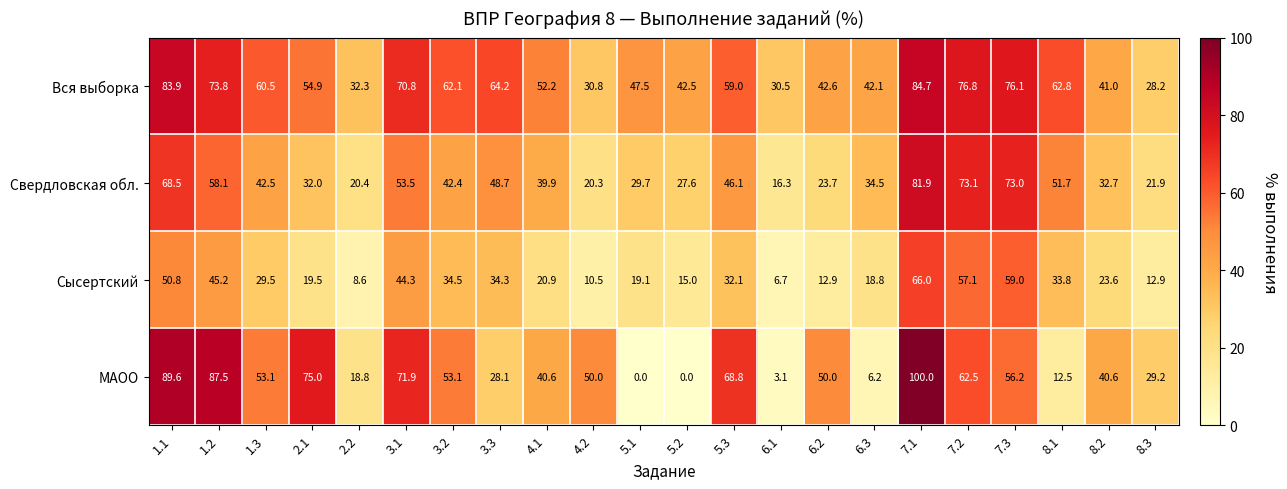

The Свердловская обл. series shows 68.5 at 1.1. True or false?

True